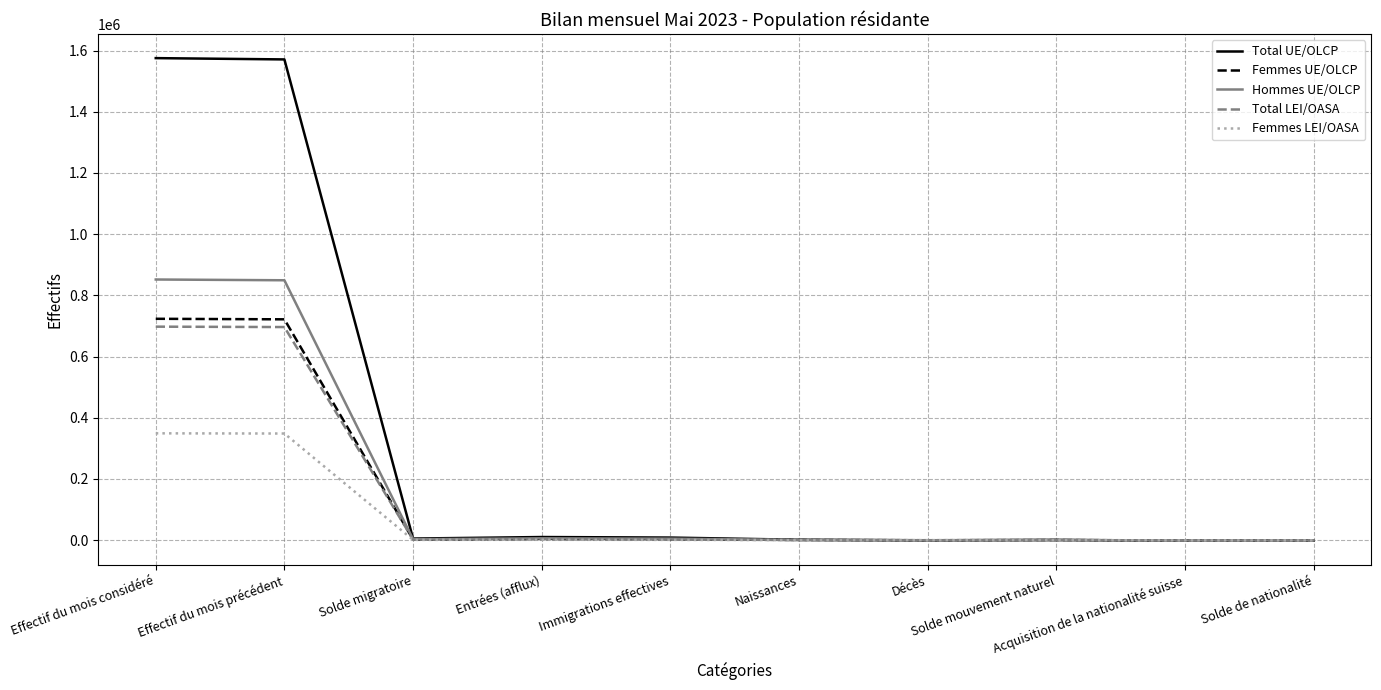

Which series has the largest range (max minus min)?

Total UE/OLCP